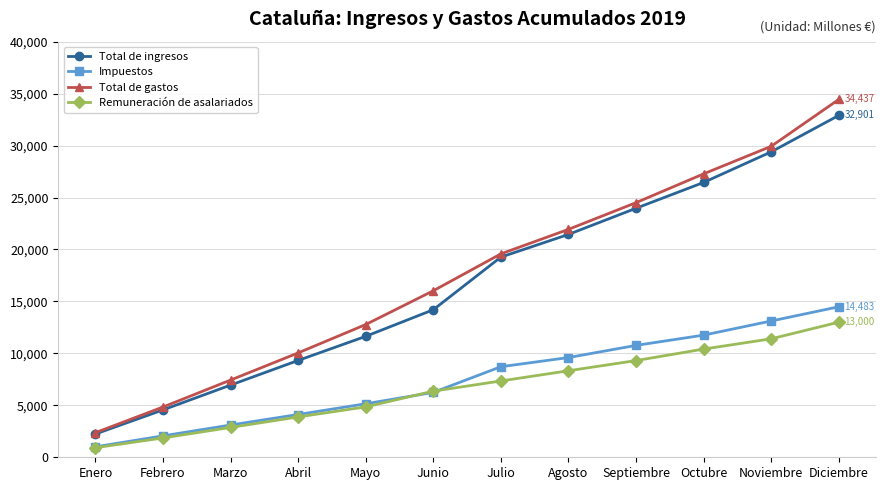

Which series has the widest spread of values?

Total de gastos